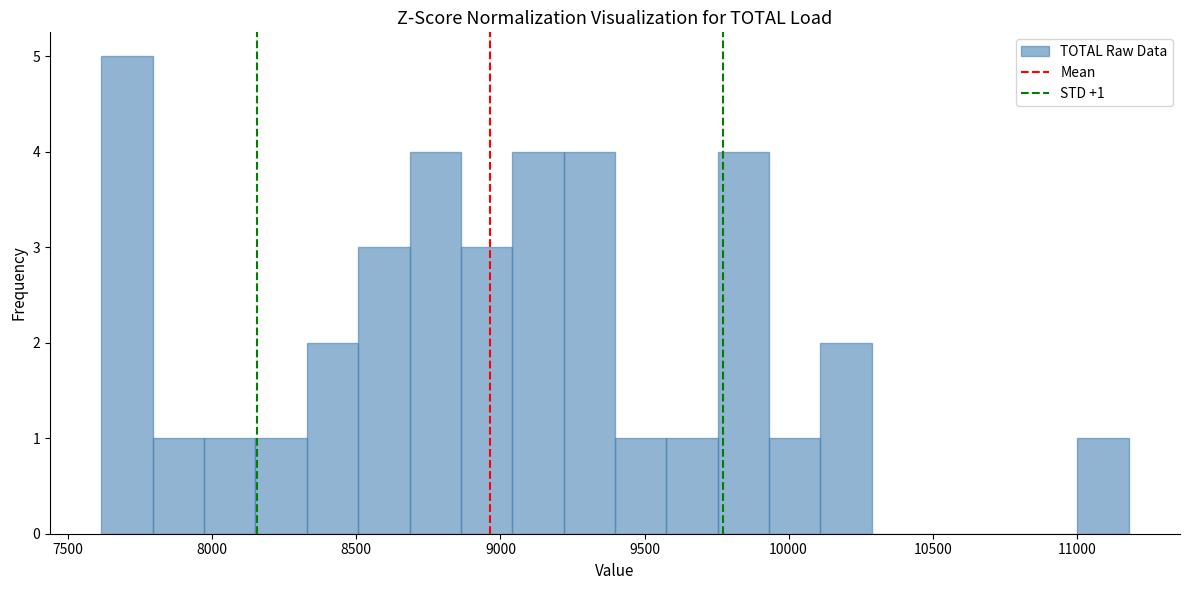

Around what value on the x-axis is the tallest bar? Give the approximate position of its centre, as read against the axis.

7700